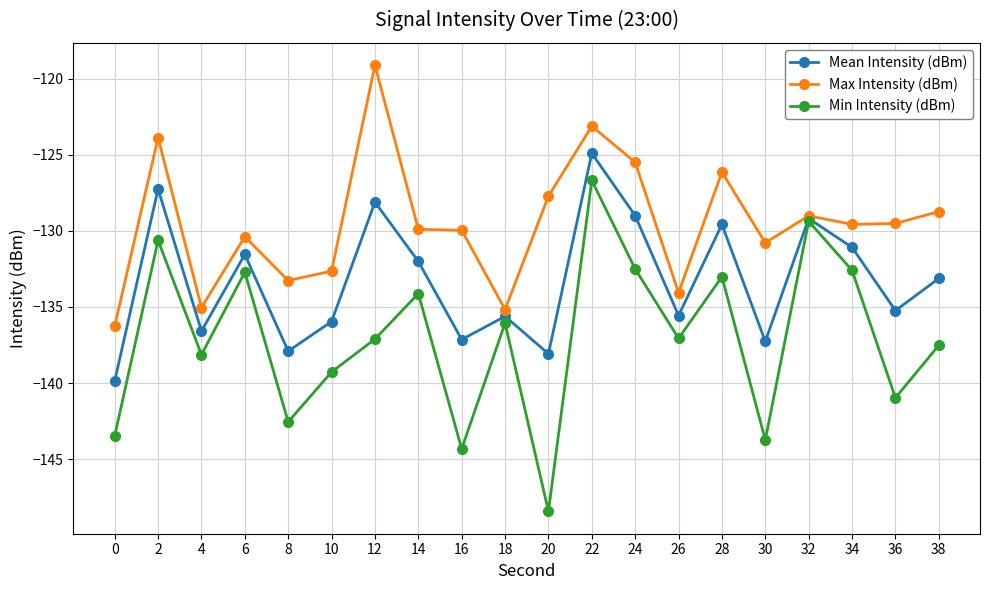

Which series changed the most between 12 and 30?

Max Intensity (dBm)